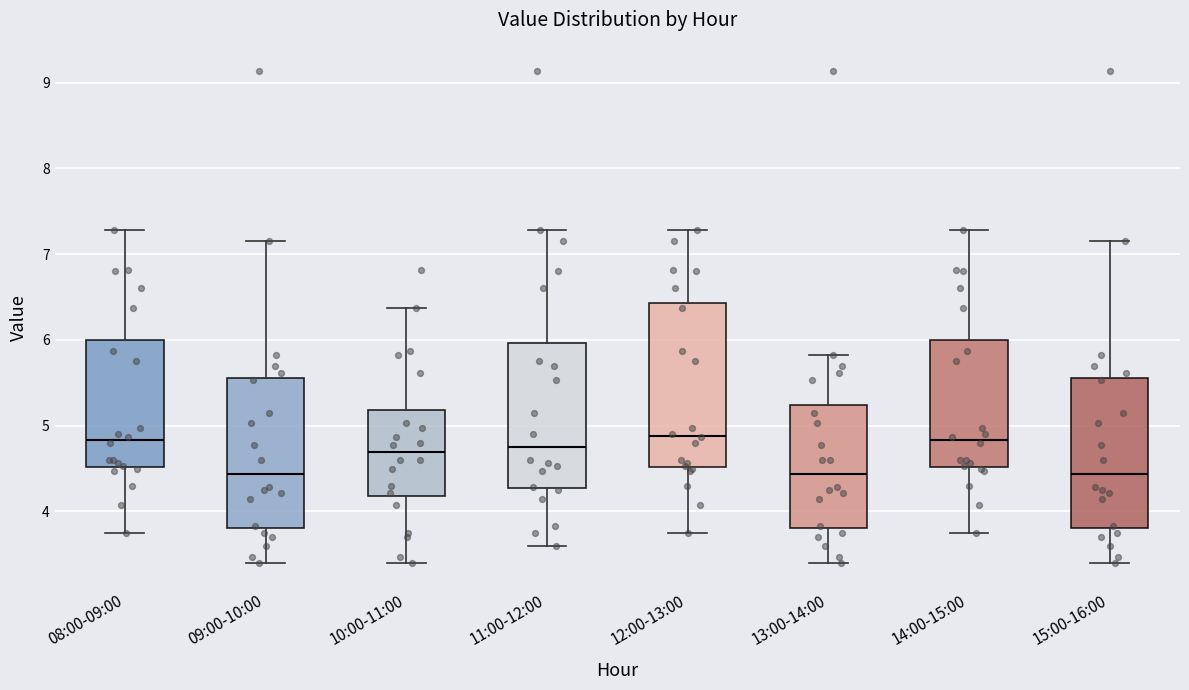

Reading left to right, transcribe this box plot: for each box, give where its median line is, the range the box spans, and where its two whiskers end, as read against the y-axis. The values are not printed on the chart, so give them approximately, as read against the axis.

08:00-09:00: median 4.8, box 4.5 to 6.0, whiskers 3.8 to 7.3
09:00-10:00: median 4.4, box 3.8 to 5.6, whiskers 3.4 to 7.2
10:00-11:00: median 4.7, box 4.2 to 5.2, whiskers 3.4 to 6.4
11:00-12:00: median 4.8, box 4.3 to 6.0, whiskers 3.6 to 7.3
12:00-13:00: median 4.9, box 4.5 to 6.4, whiskers 3.8 to 7.3
13:00-14:00: median 4.4, box 3.8 to 5.2, whiskers 3.4 to 5.8
14:00-15:00: median 4.8, box 4.5 to 6.0, whiskers 3.8 to 7.3
15:00-16:00: median 4.4, box 3.8 to 5.6, whiskers 3.4 to 7.2